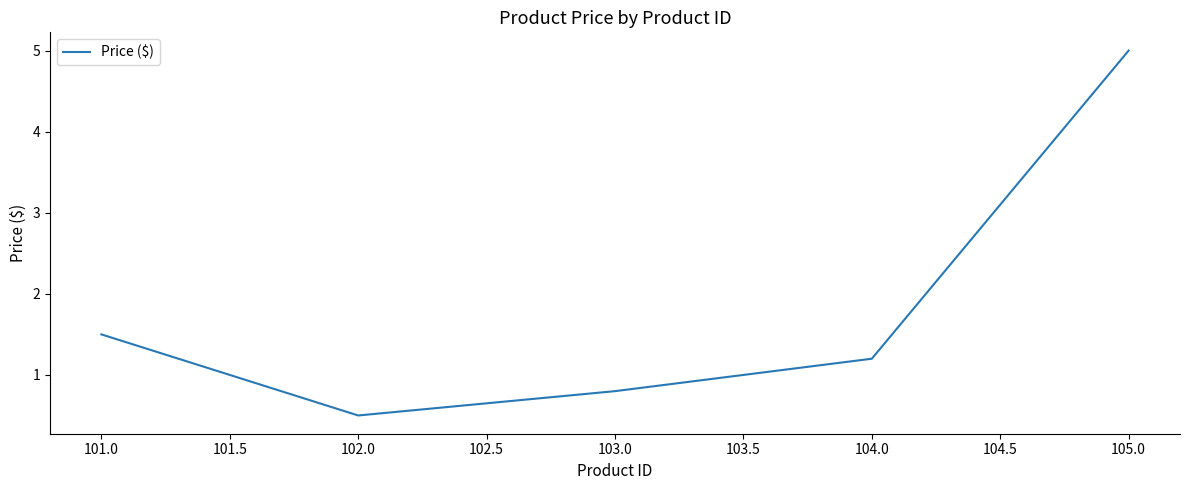

At which label is the value closest to 2?

101.0